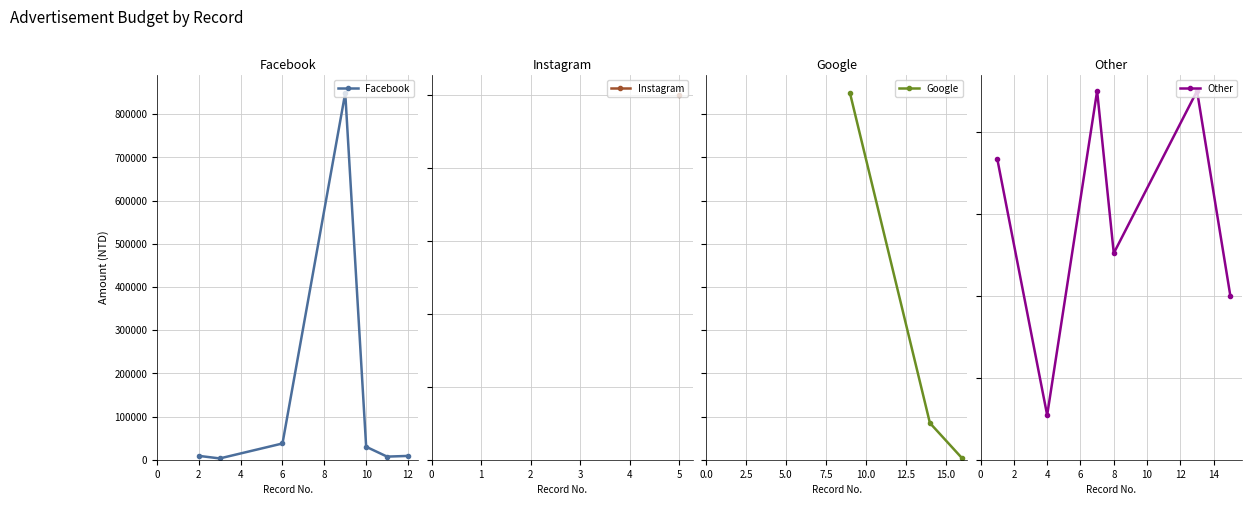

The chart shows a value of 25200 at 8. True or false?

True